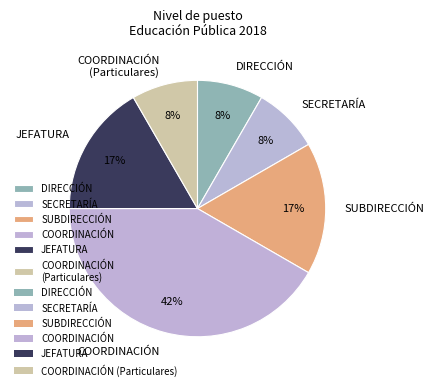

Is the sum of JEFATURA and COORDINACIÓN (Particulares) greater than half?

No